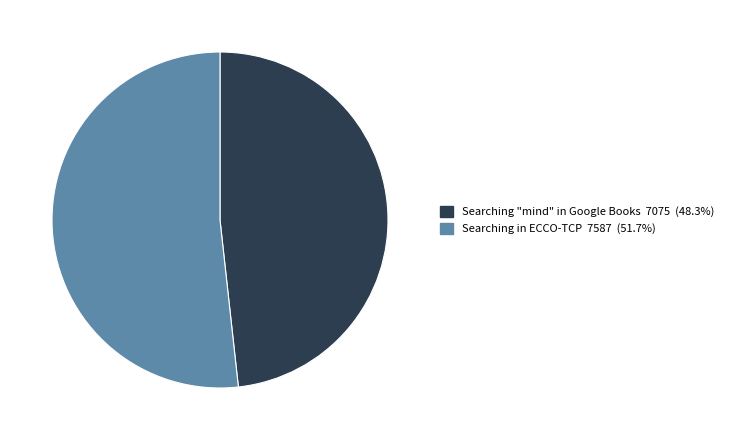

Which category has the biggest portion of the pie?

Searching in ECCO-TCP